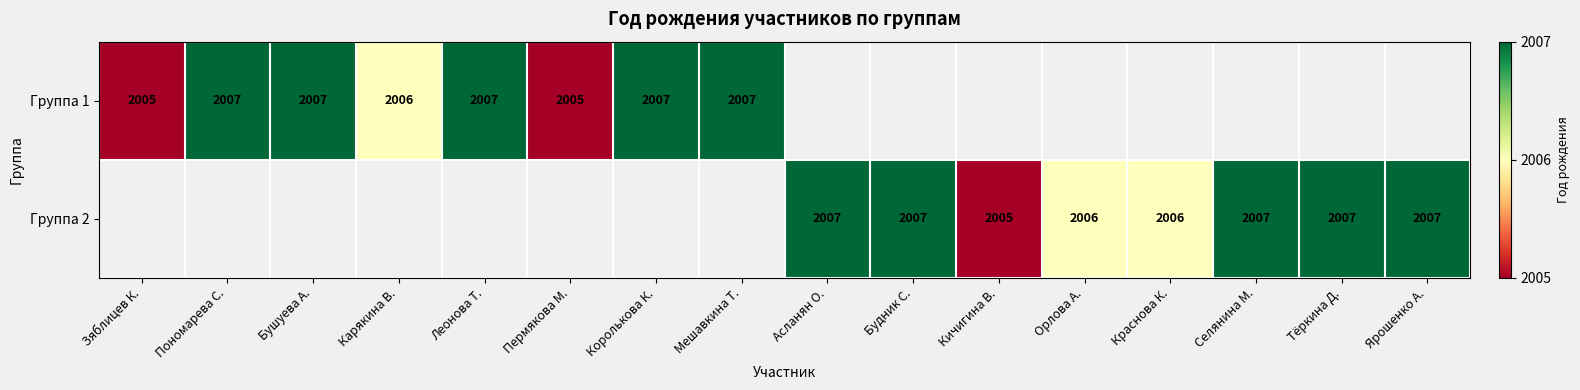

Is it true that Группа 2 equals 2006 at Орлова А.?

True